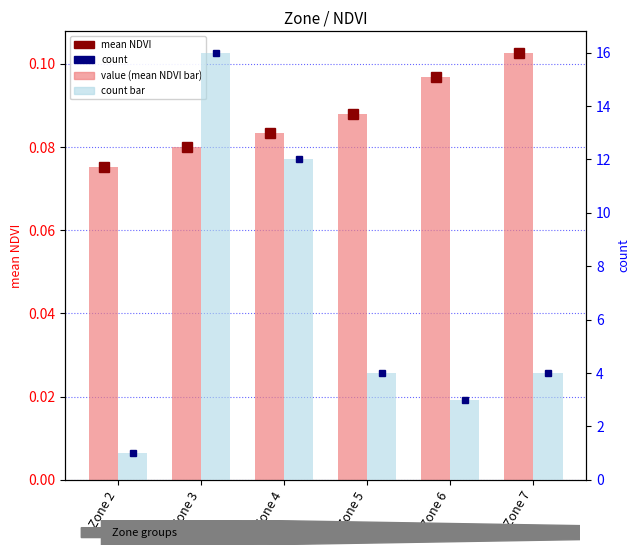

At which category does the chart reach its peak across all series?

Zone 3